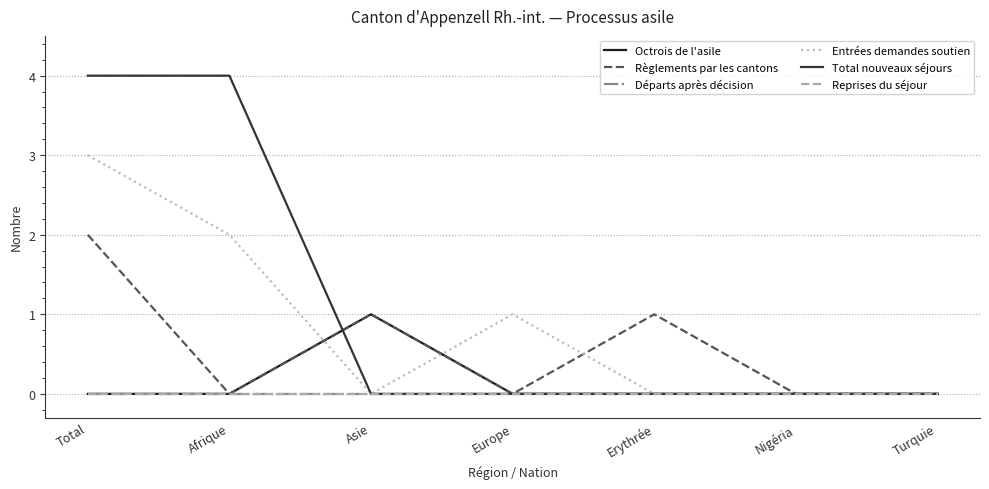

Does the chart display data point markers on the line(s)?

No